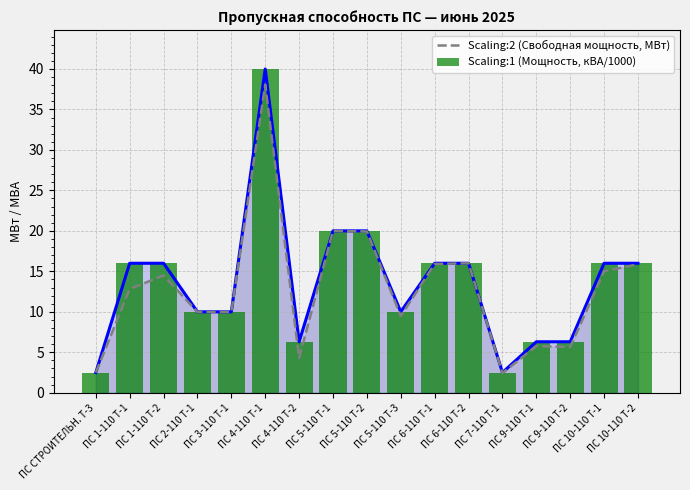

At which label does Scaling:2 (Свободная мощность, МВт) first exceed 12?

ПС 1-110 Т-1